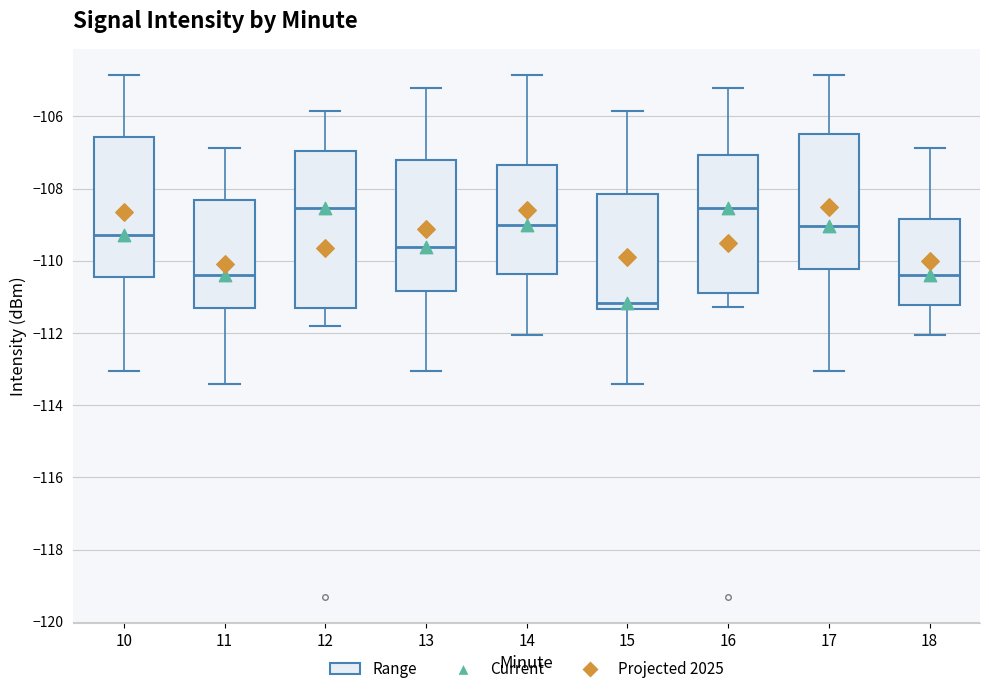

Reading left to right, transcribe this box plot: for each box, give where its median line is, the range the box spans, and where its two whiskers end, as read against the y-axis. The values are not printed on the chart, so give them approximately, as read against the axis.

10: median -109.2, box -110.4 to -106.6, whiskers -113.0 to -104.8
11: median -110.4, box -111.4 to -108.4, whiskers -113.4 to -106.8
12: median -108.6, box -111.4 to -107.0, whiskers -111.8 to -105.8
13: median -109.6, box -110.8 to -107.2, whiskers -113.0 to -105.2
14: median -109.0, box -110.4 to -107.4, whiskers -112.0 to -104.8
15: median -111.2, box -111.4 to -108.2, whiskers -113.4 to -105.8
16: median -108.6, box -110.8 to -107.0, whiskers -111.2 to -105.2
17: median -109.0, box -110.2 to -106.4, whiskers -113.0 to -104.8
18: median -110.4, box -111.2 to -108.8, whiskers -112.0 to -106.8